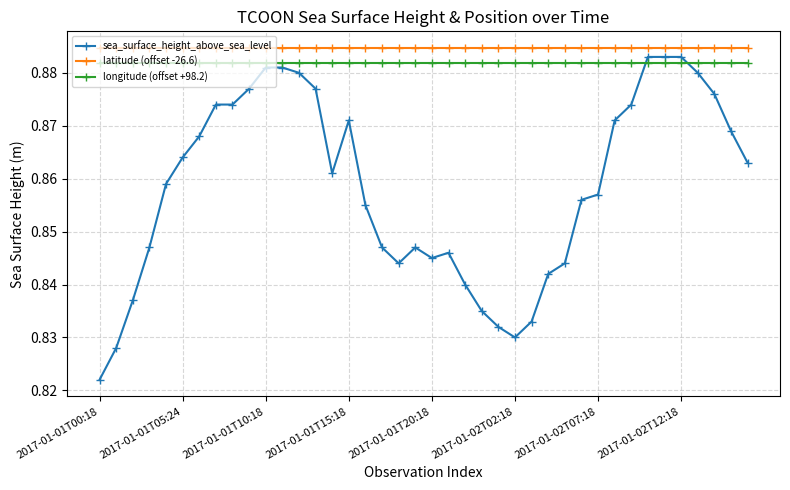

How many sea_surface_height_above_sea_level values are between 0 and 1?

40